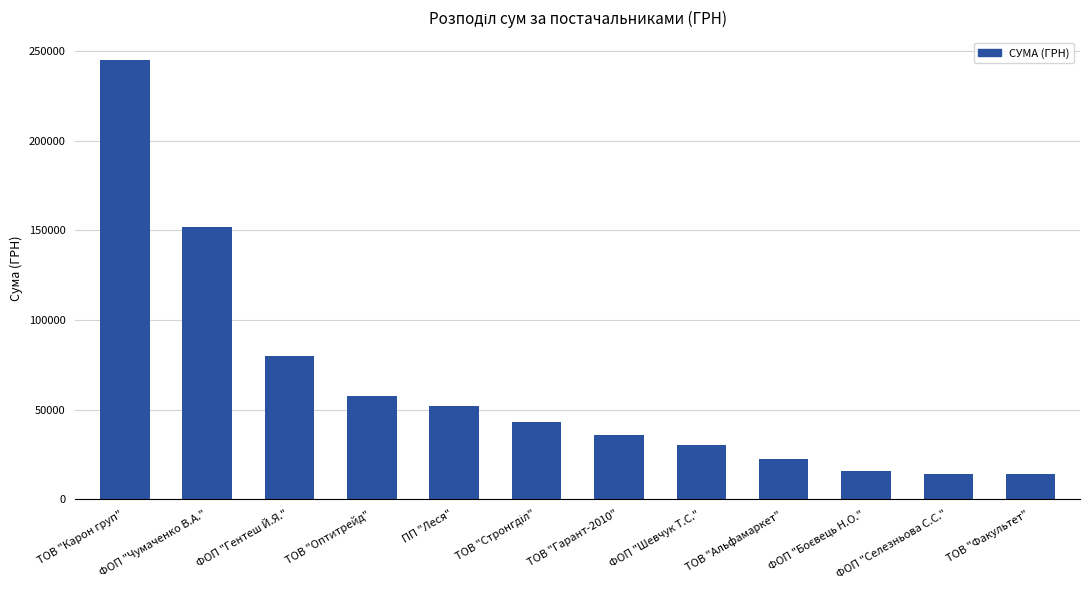

Is it true that the value at ФОП "Гентеш Й.Я." is 21375.2?

False